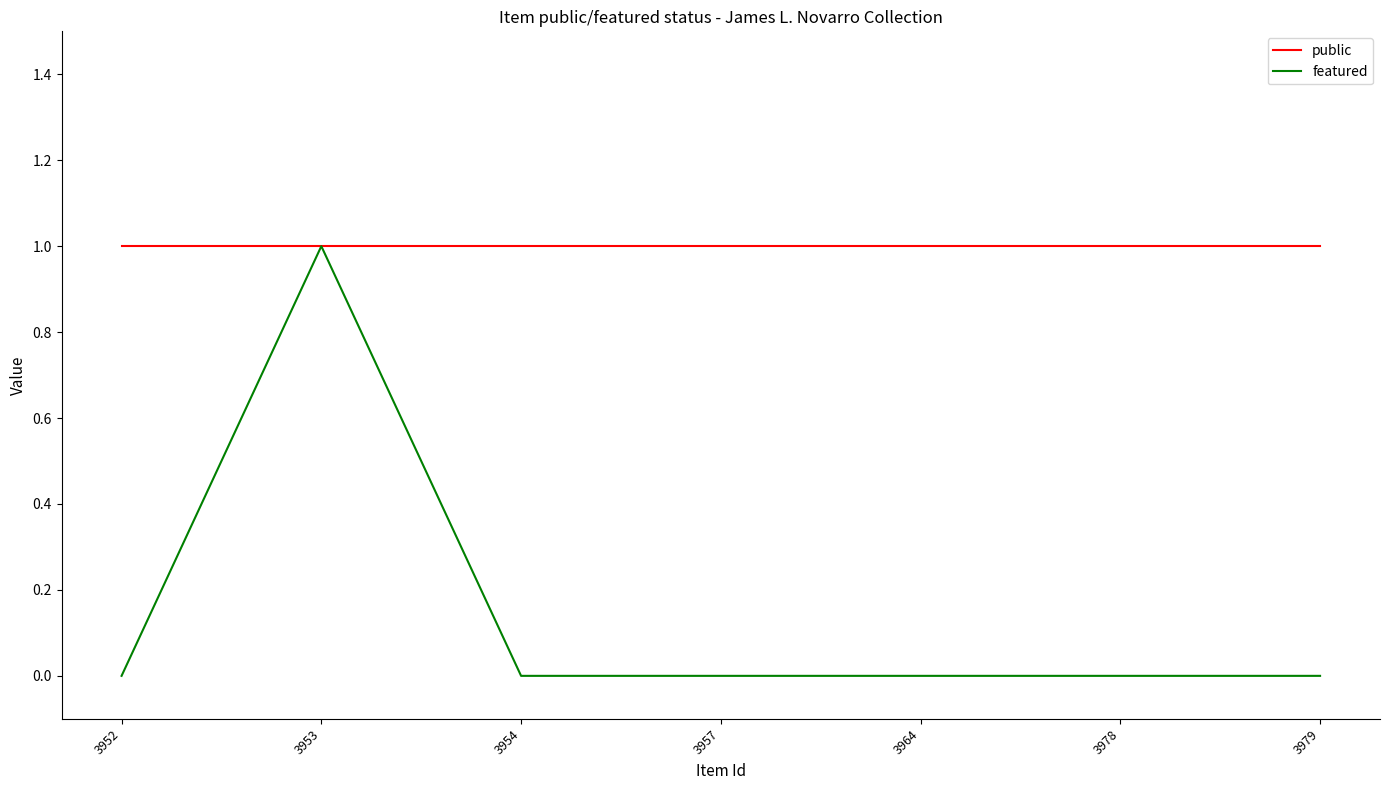

Which series has the widest spread of values?

featured